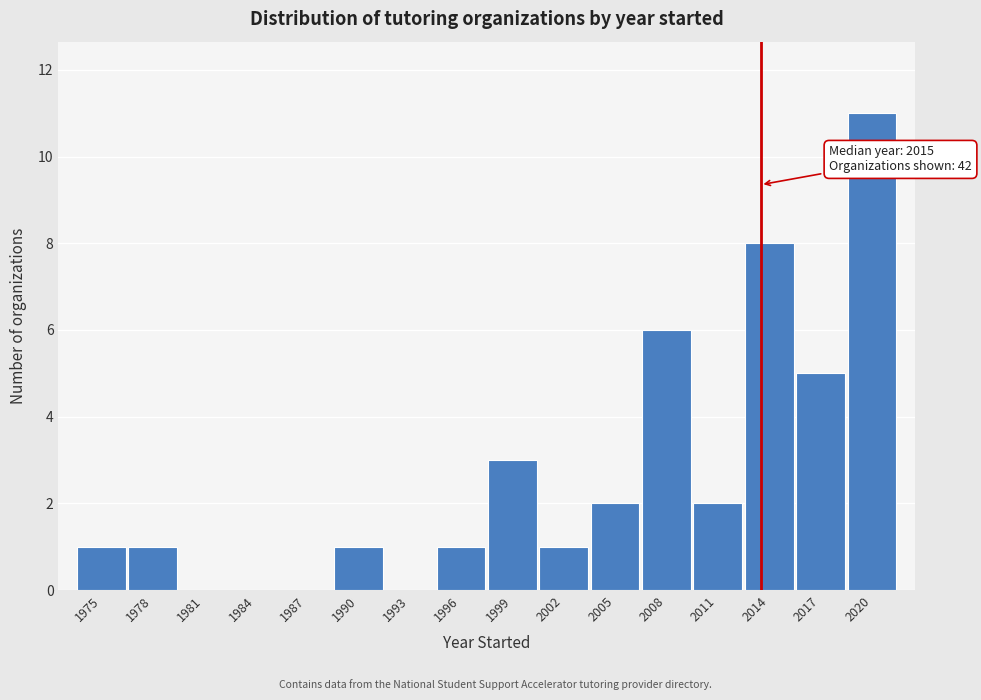

Reading left to right, transcribe all the data shown in this chart.

1975=1	1978=1	1981=0	1984=0	1987=0	1990=1	1993=0	1996=1	1999=3	2002=1	2005=2	2008=6	2011=2	2014=8	2017=5	2020=11